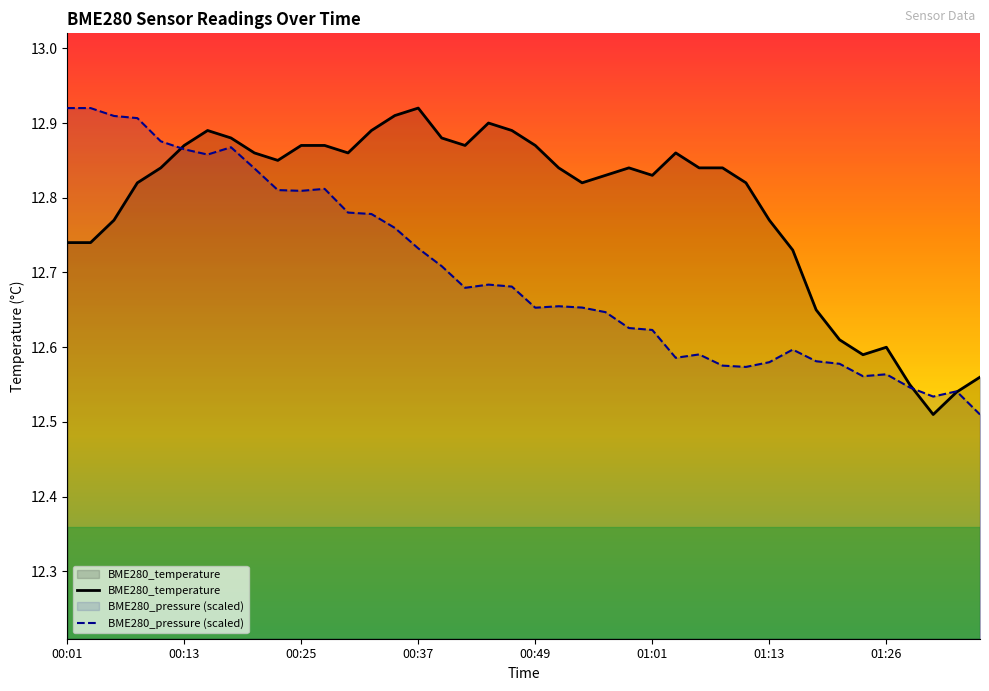

What is the average value of the BME280_temperature series?

12.8